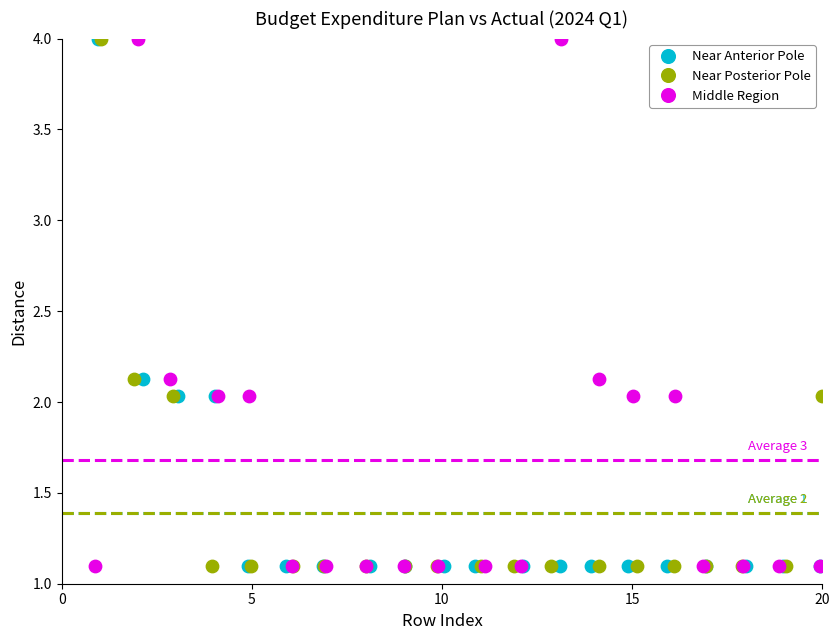

What are all the series names shown in the legend?

Near Anterior Pole, Near Posterior Pole, Middle Region